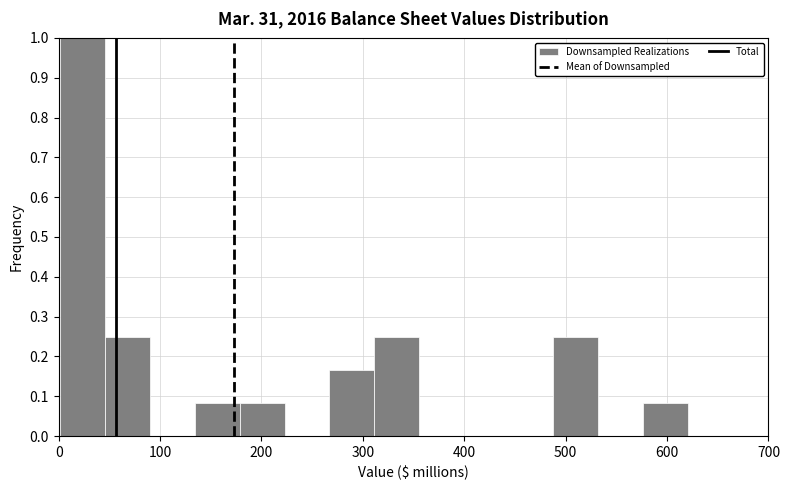

Reading left to right, list every bar in this chart as the range it spans on the x-axis followed by its height. Neither the bar edges nor the heights are printed on the chart, so give them approximately, as read against the axes.

0 to 50: 1.00
50 to 90: 0.25
90 to 130: 0
130 to 180: 0.08
180 to 220: 0.08
220 to 270: 0
270 to 310: 0.17
310 to 360: 0.25
360 to 400: 0
400 to 440: 0
440 to 490: 0
490 to 530: 0.25
530 to 580: 0
580 to 620: 0.08